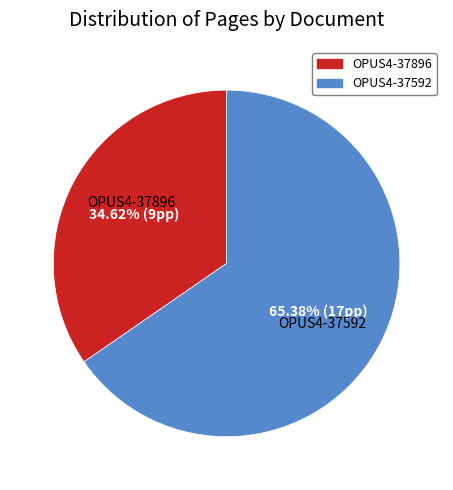

What percentage do OPUS4-37896 and OPUS4-37592 together represent?

100.0%